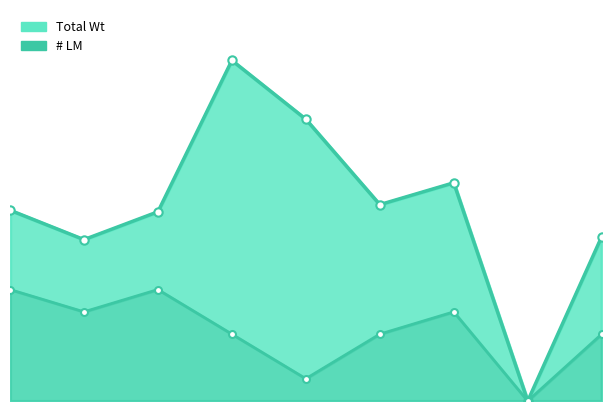

What is the value of the # LM point at the 6th from the left?

3.0